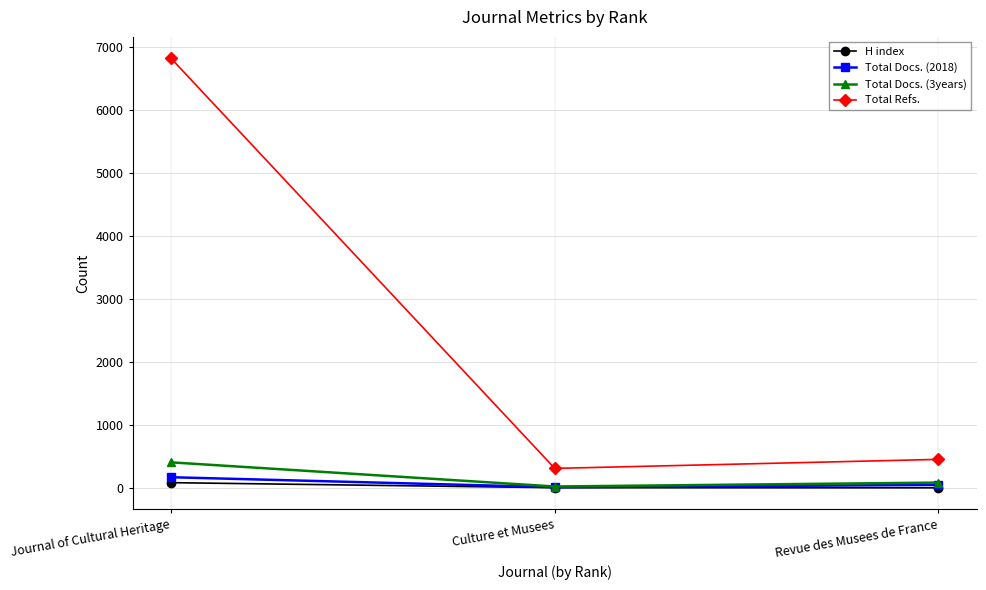

The value of Total Docs. (3years) at Culture et Musees is 23. True or false?

True